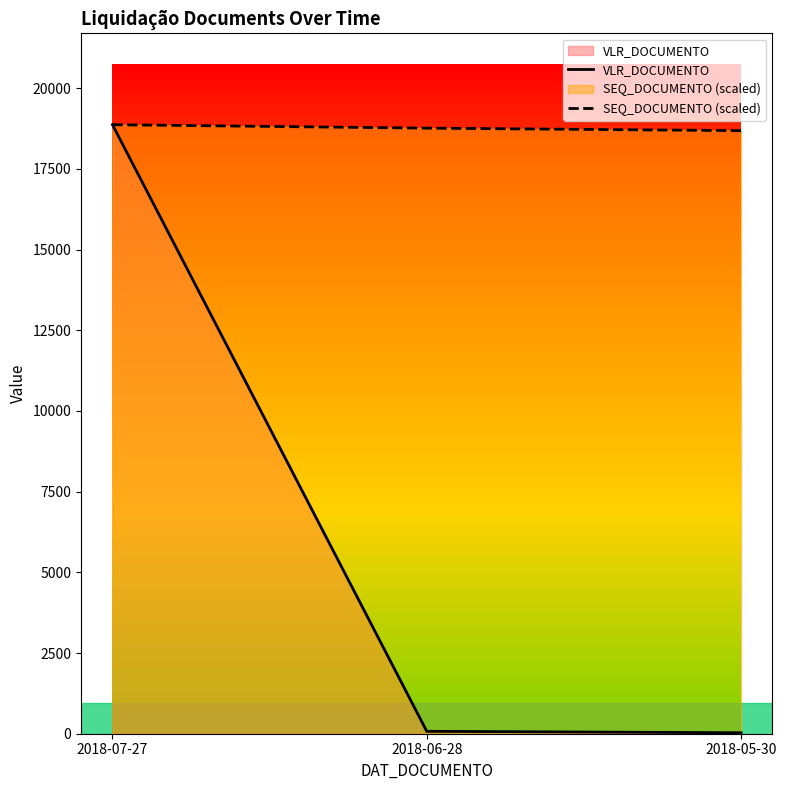

How many categories are shown in the chart?

3